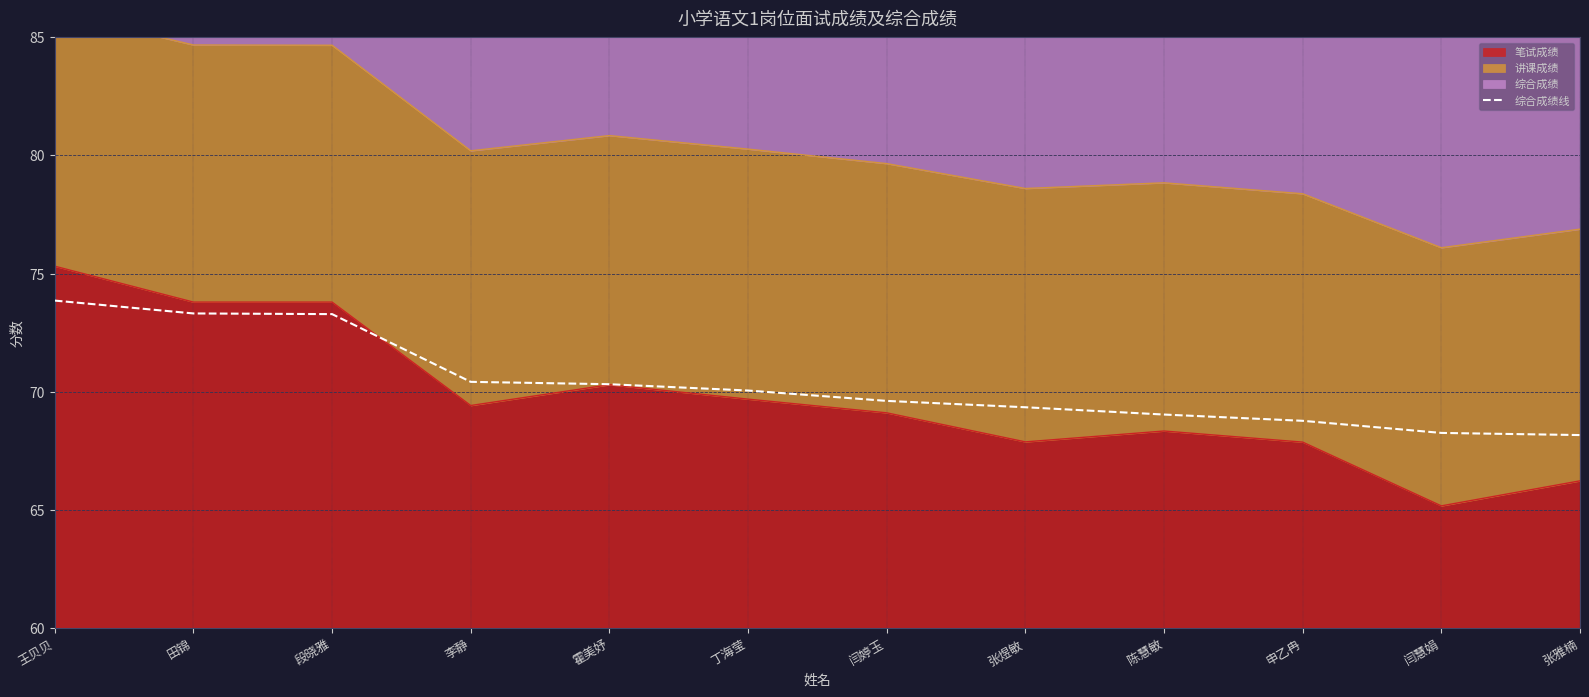

How many lines are shown in the chart?

1